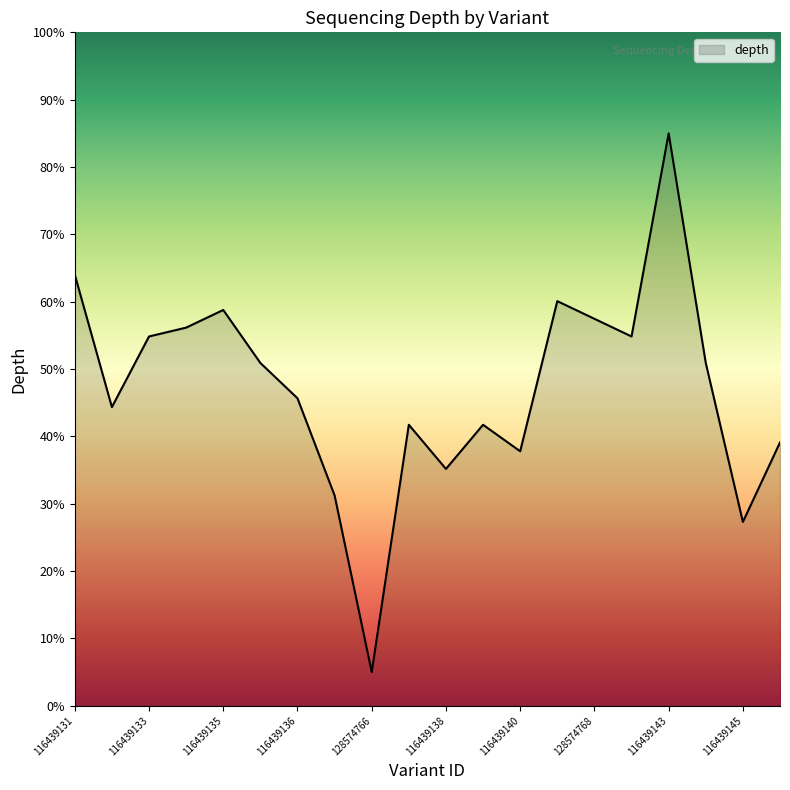

What is the greatest value displayed?

85.0